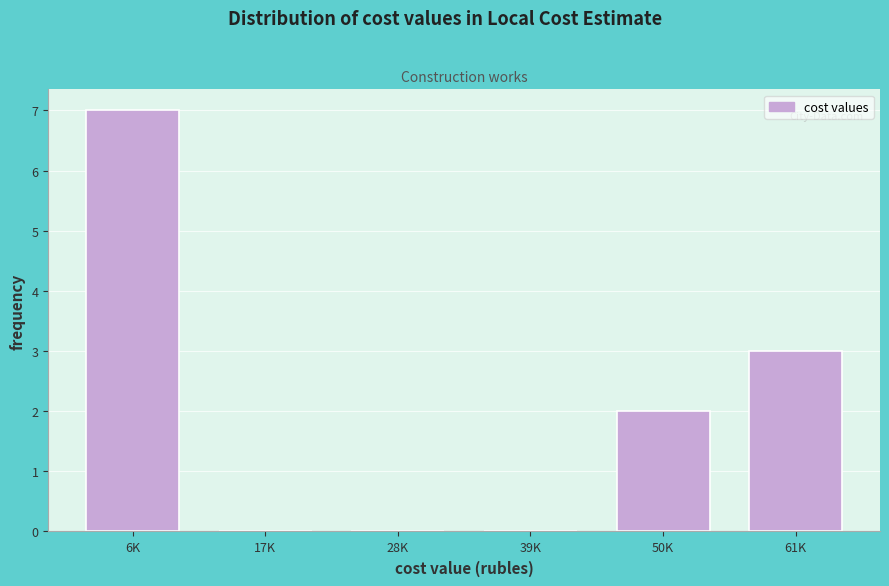

Reading left to right, list all the values displayed in this chart.

6K=7	17K=0	28K=0	39K=0	50K=2	61K=3